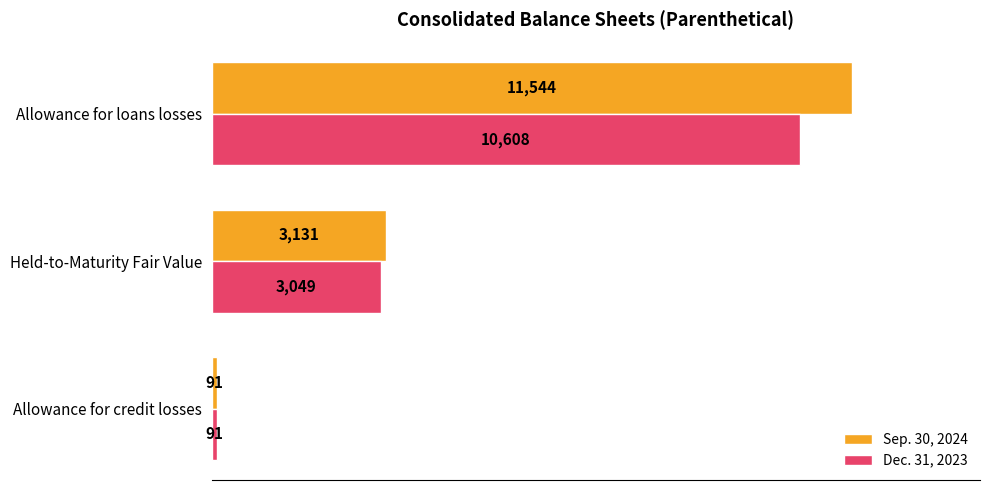

Is it true that Dec. 31, 2023 equals 3049 at Held-to-Maturity Fair Value?

True